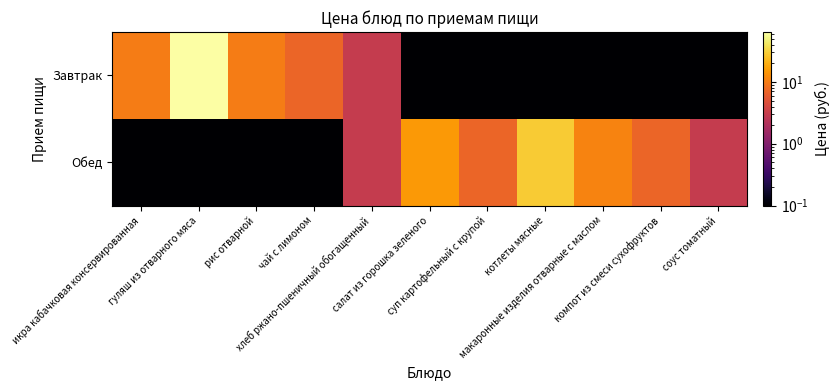

At which category does the chart reach its minimum across all series?

салат из горошка зеленого